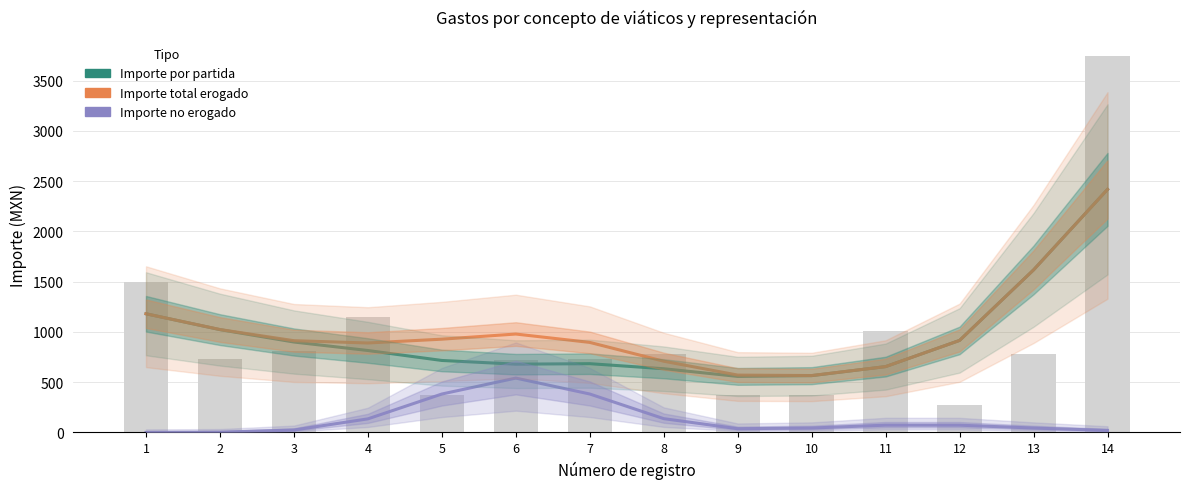

Reading left to right, what are all the values shown in this chart?

Importe por partida: 1180.8	1022.9	899.7	815.2	716.1	679.2	684.0	633.7	557.4	564.8	654.9	915.6	1617.3	2418.7
Importe total erogado: 1180.9	1024.0	912.8	889.9	928.0	979.0	895.9	708.5	570.5	566.0	654.9	915.6	1617.3	2418.7
Importe no erogado: 0.1	2.1	23.8	134.8	382.0	540.6	382.2	137.0	36.8	43.6	72.1	71.8	43.6	19.6